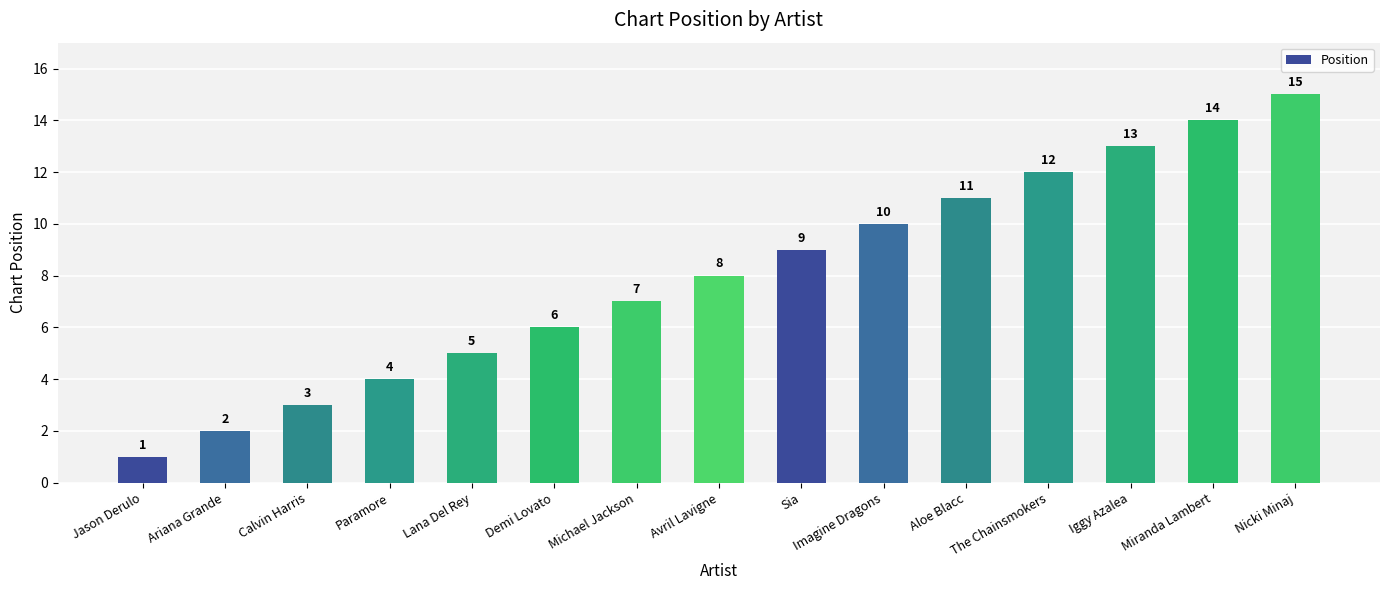

Where is the data nearest to the value 8?

Avril Lavigne